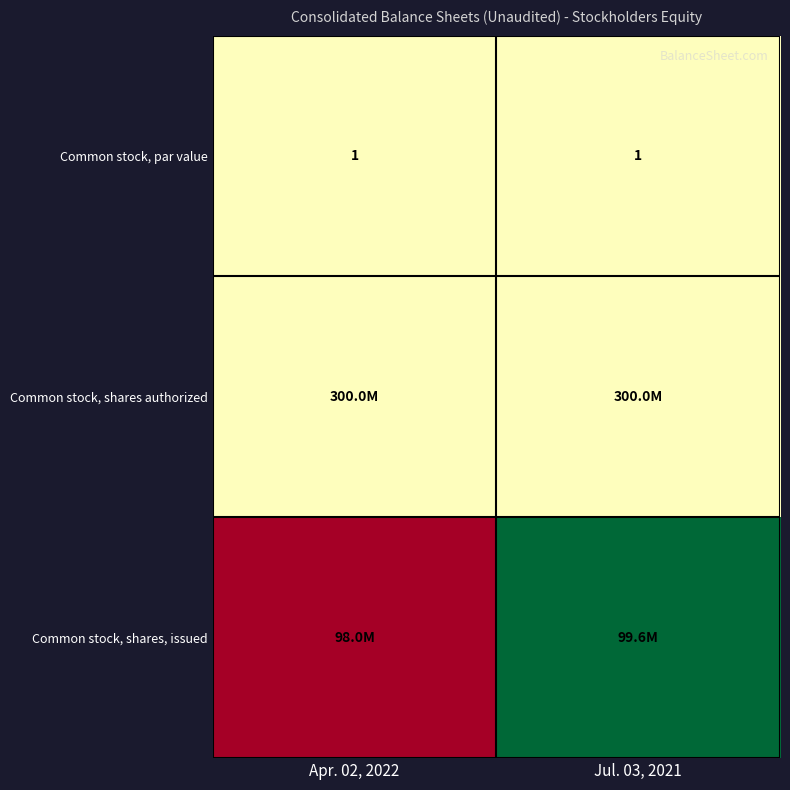

What is the minimum value for Common stock, par value?

1.0